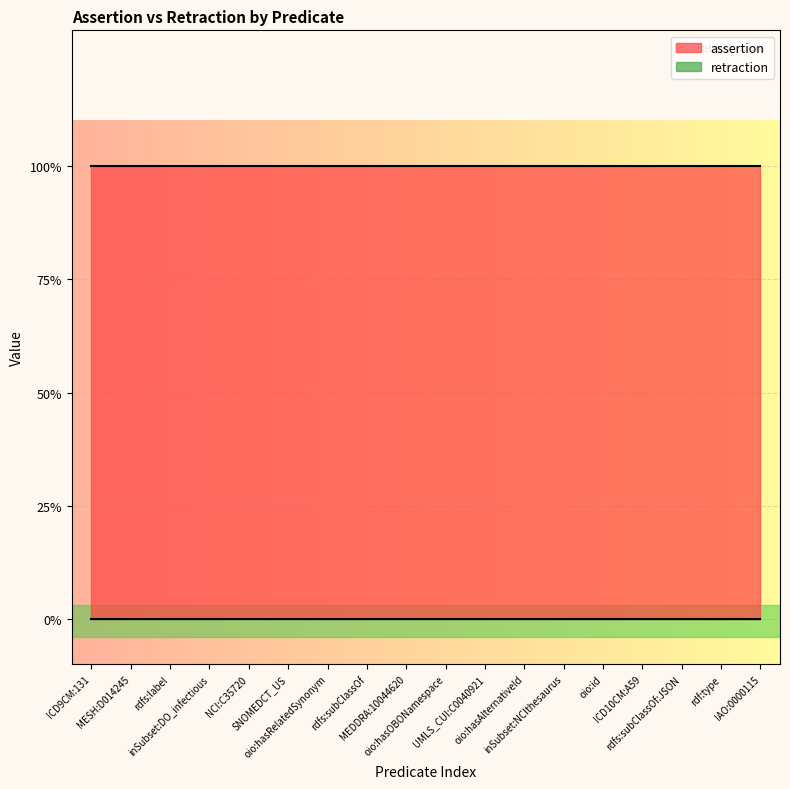

At which category is the sum across all series the highest?

ICD9CM:131